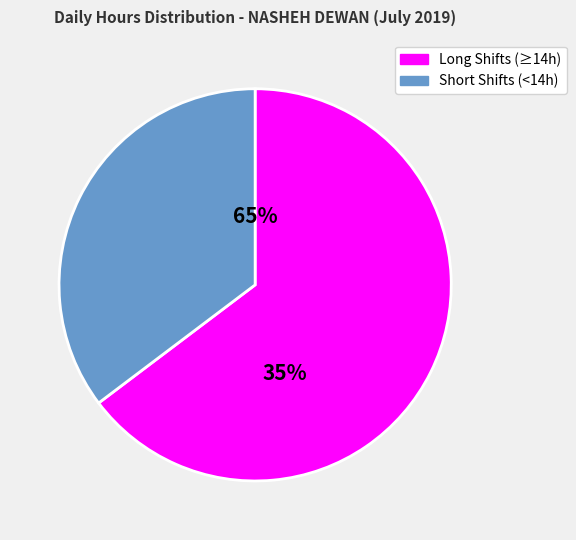

Is the sum of 16 and 17 greater than half?

No